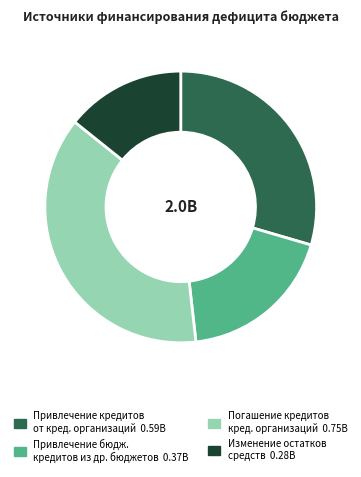

Is there a majority slice in this chart?

No